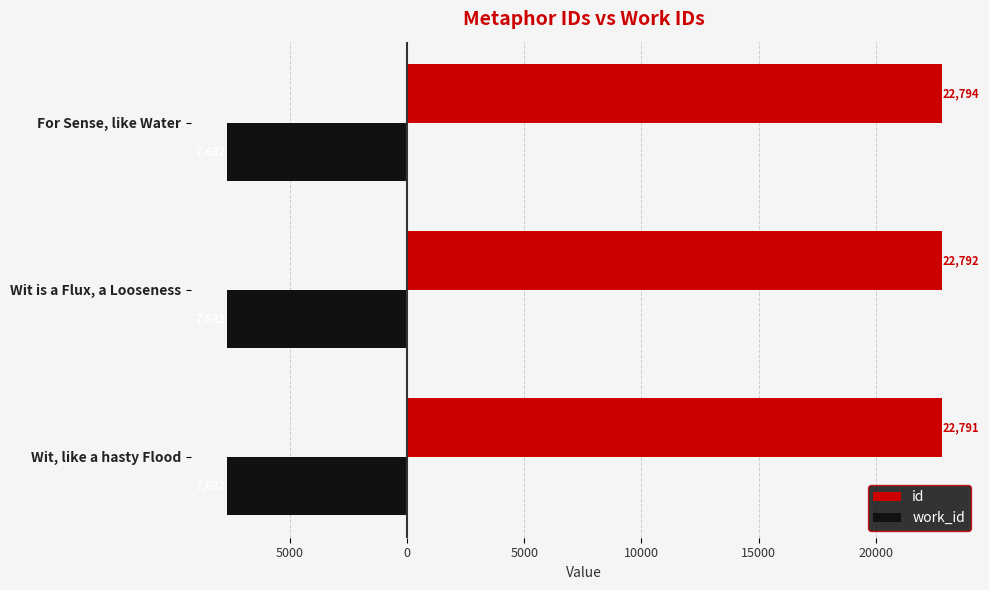

What is the maximum value shown in the chart?

22794.0